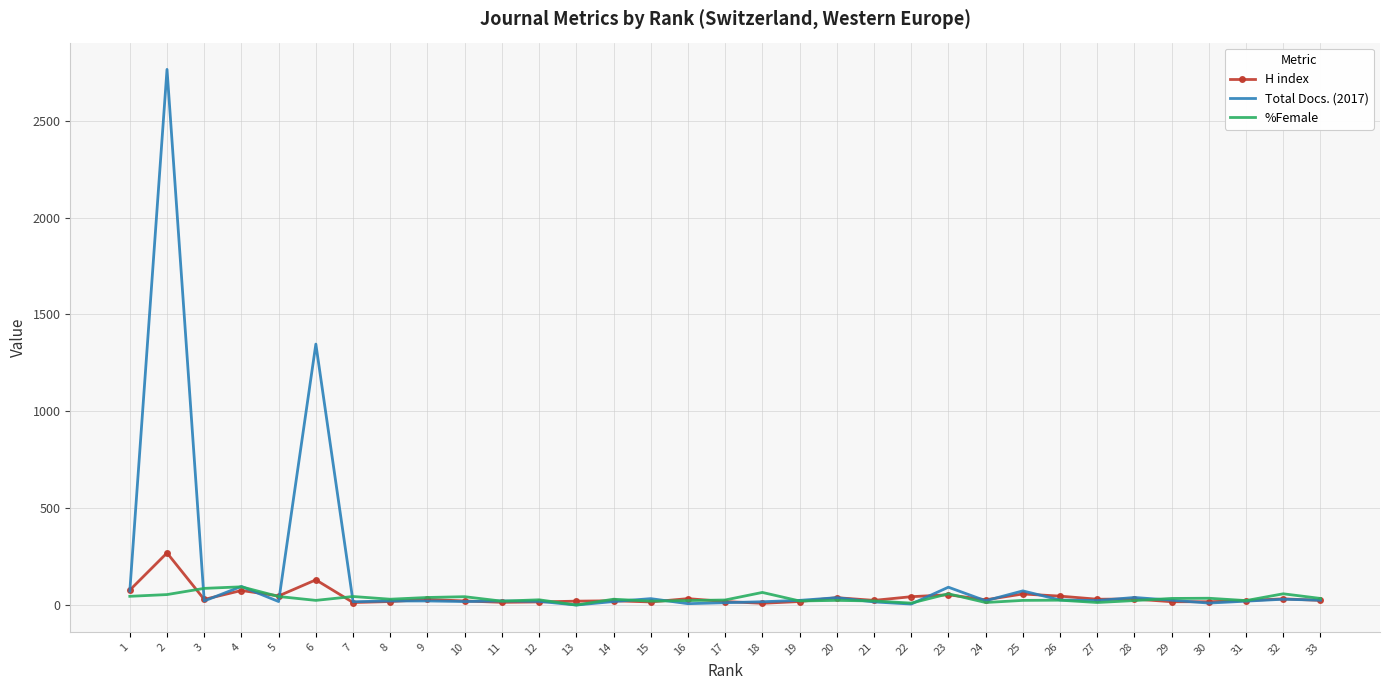

The value of Total Docs. (2017) at 13 is 1656. True or false?

False